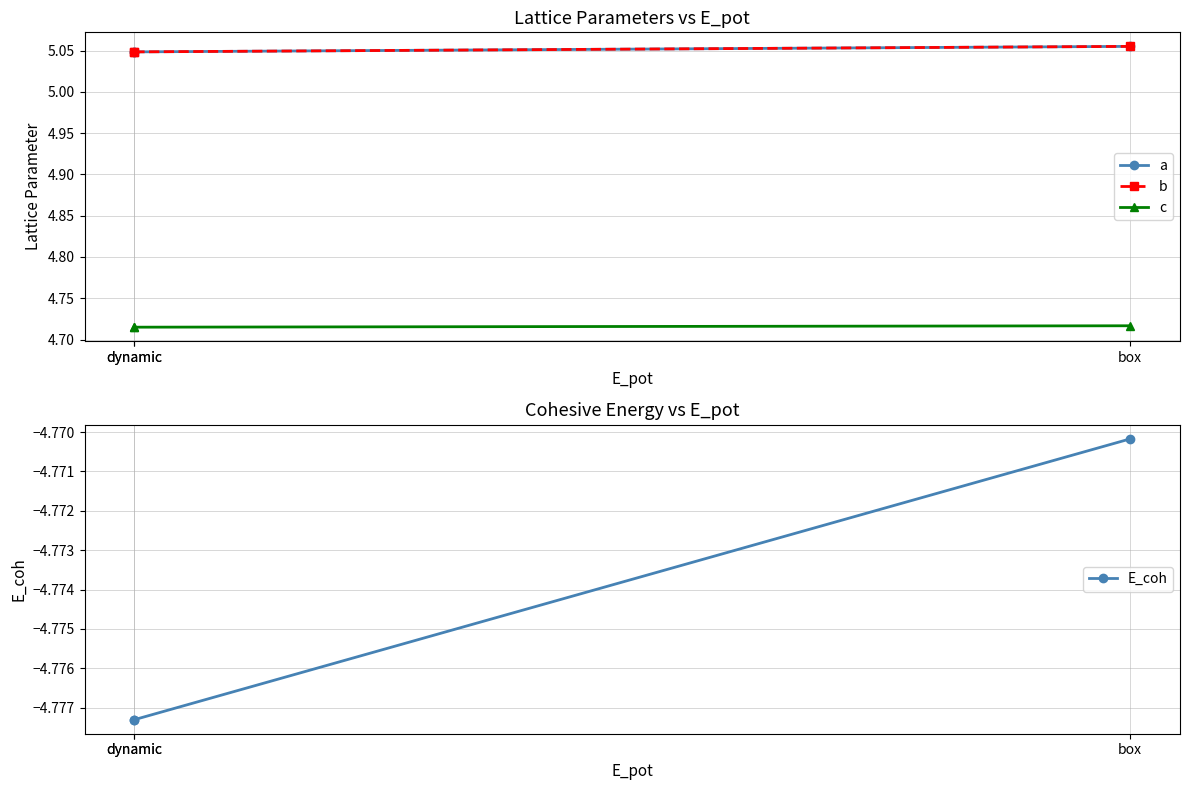

The value of a at dynamic is 3.1. True or false?

False